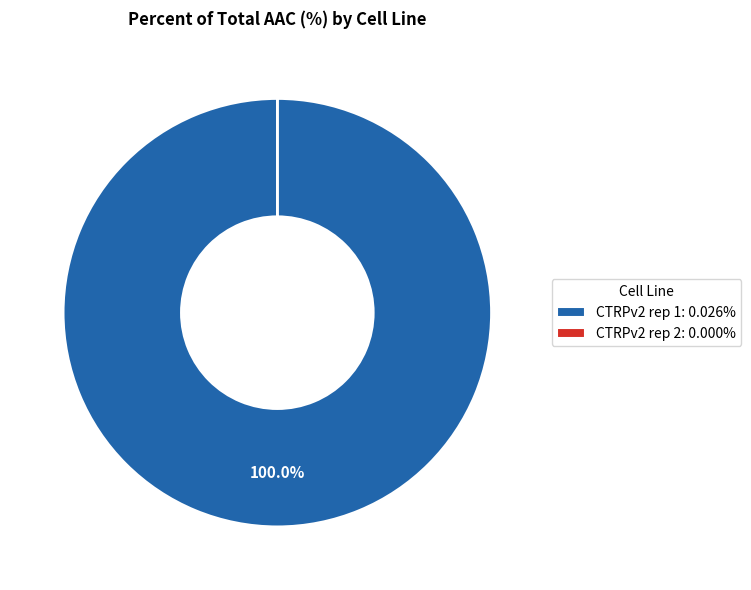

Is there a majority slice in this chart?

Yes